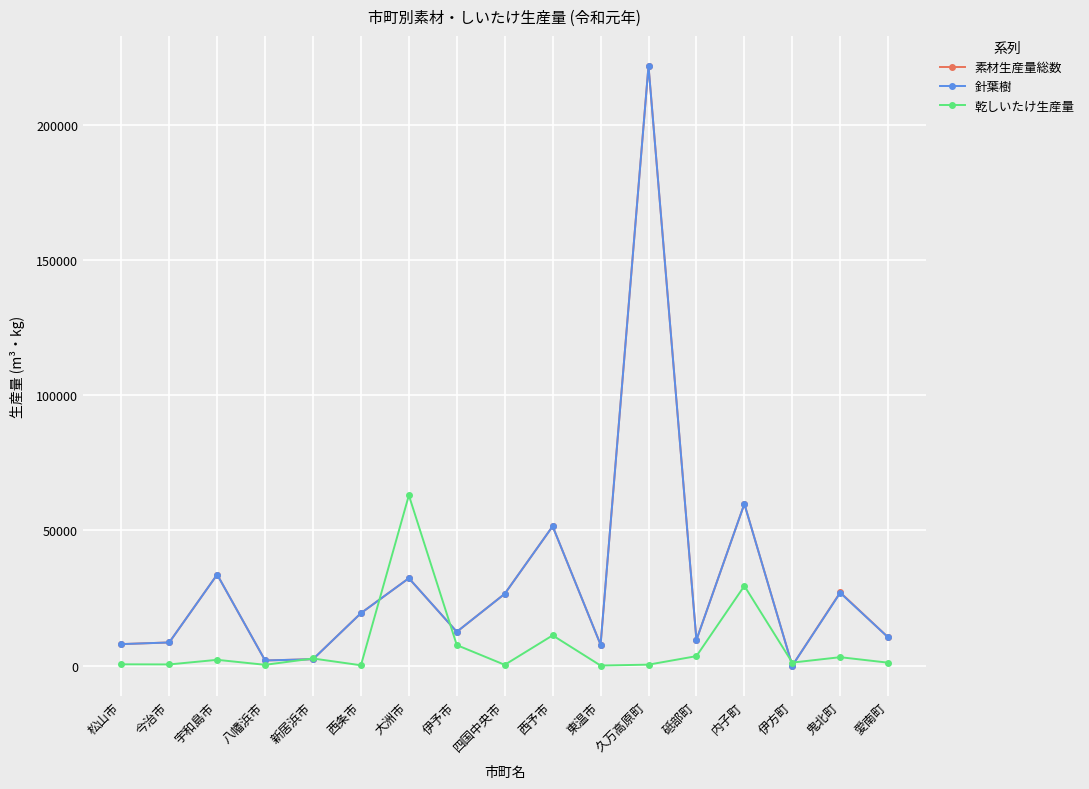

At which label does 素材生産量総数 reach its peak?

久万高原町